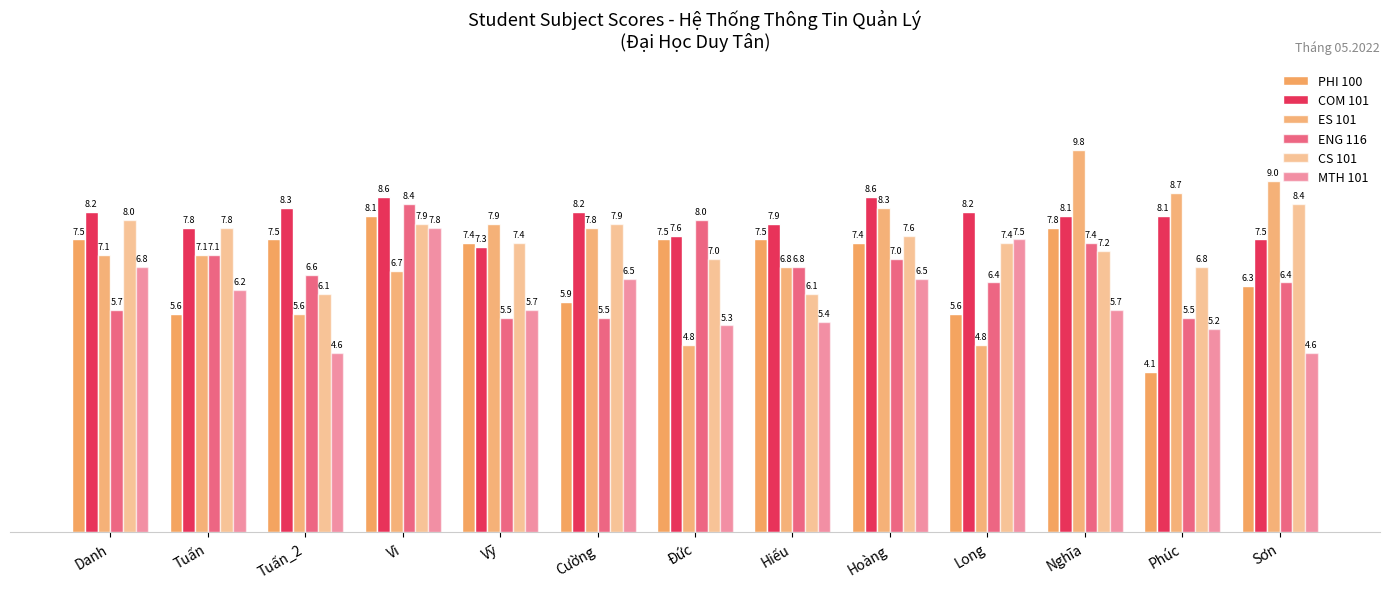

The ENG 116 series shows 7.6 at Cường. True or false?

False